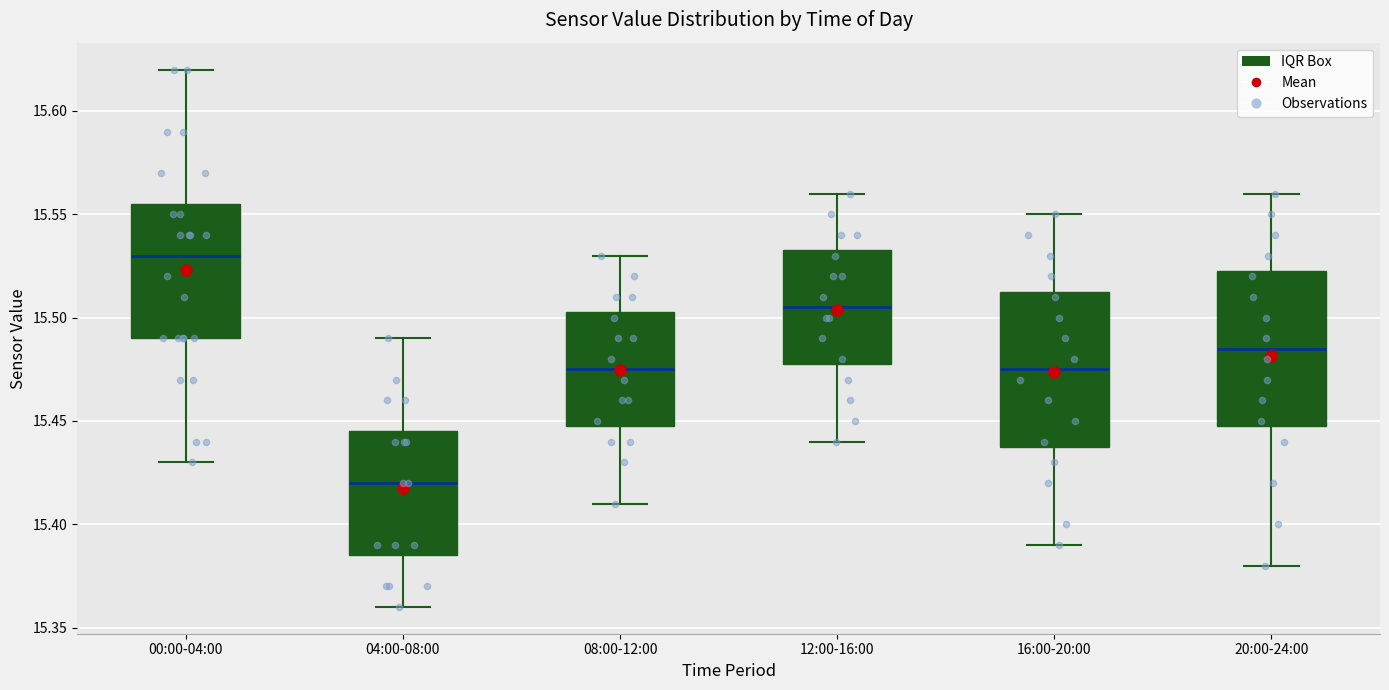

Which box has the highest median line?

00:00-04:00